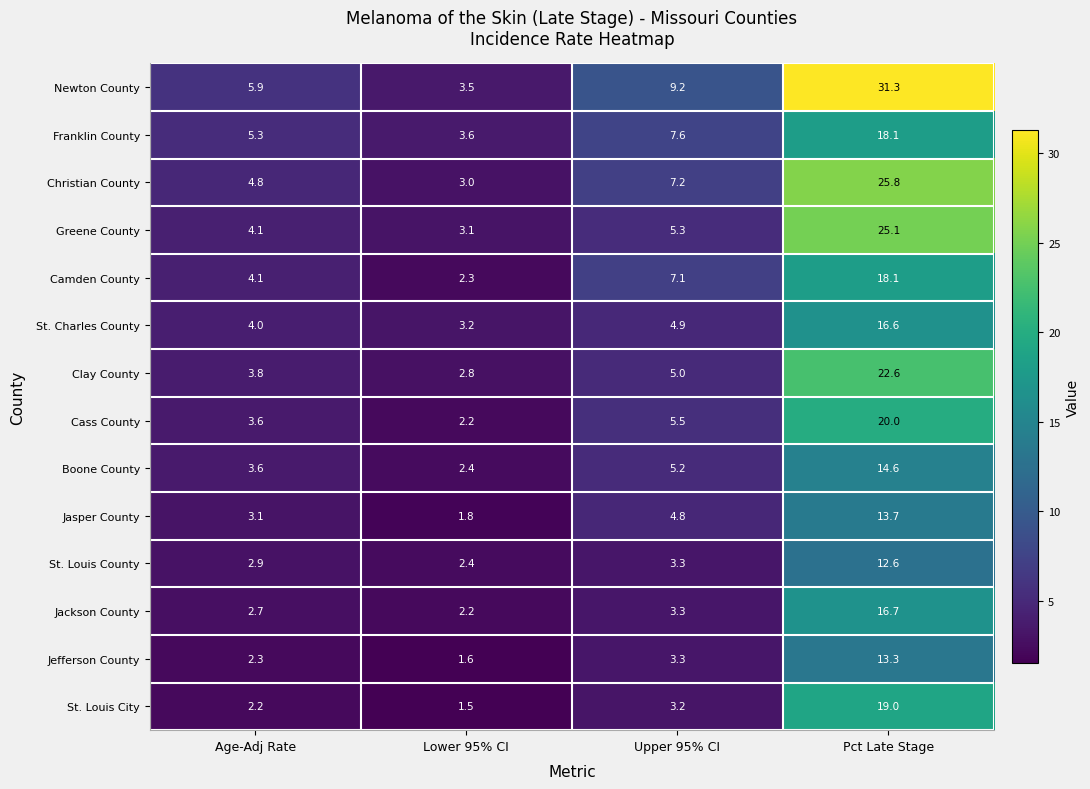

How many data points in Newton County are above 9?

2